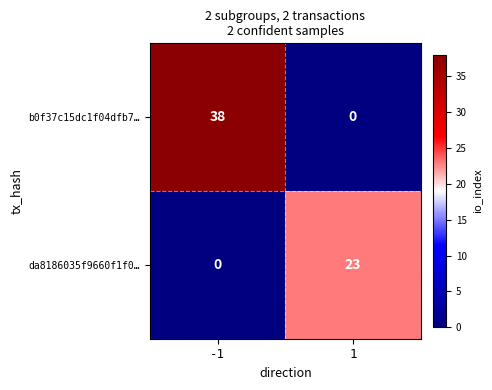

What is the difference between the maximum and minimum values in the b0f37c15dc1f04dfb7… series?

38